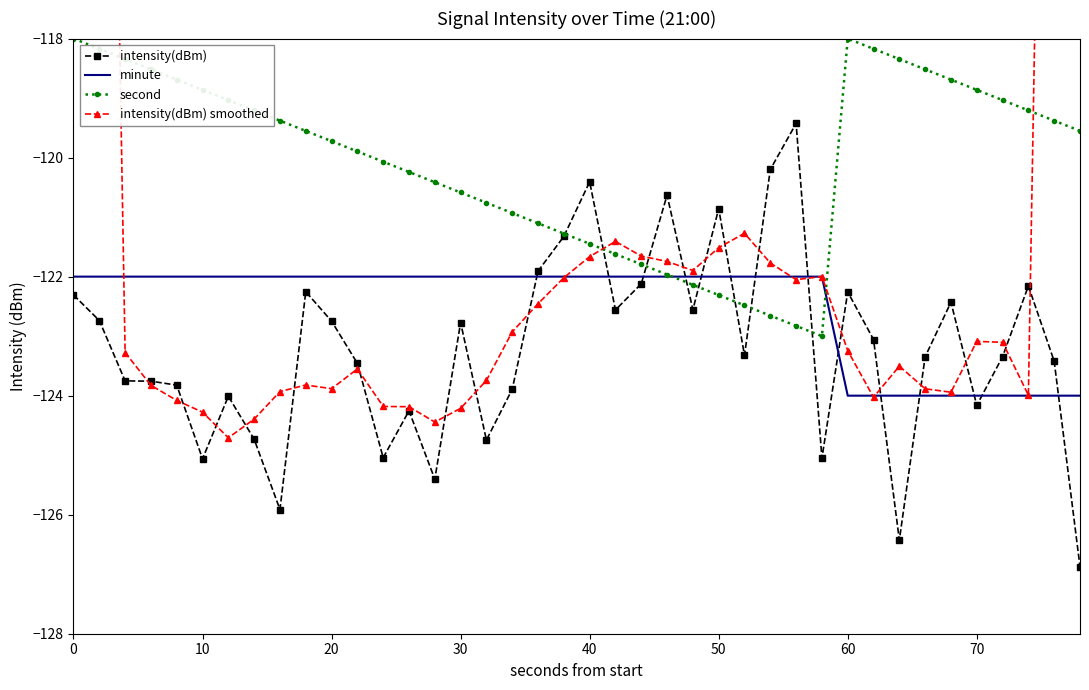

What is the value of the intensity(dBm) smoothed point at the 20th from the left?

-122.0